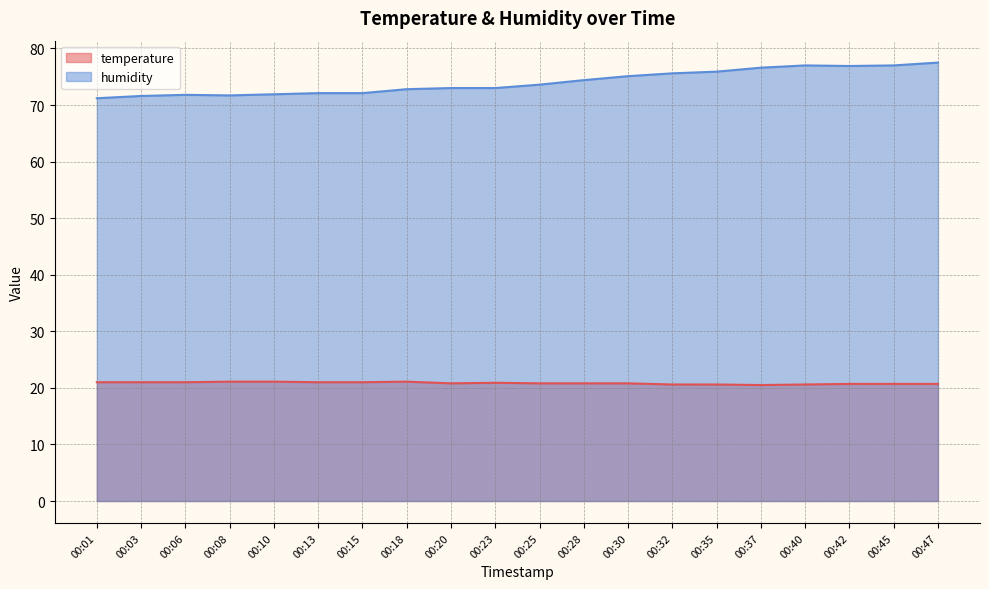

Where does the humidity series first go above 73?

00:25